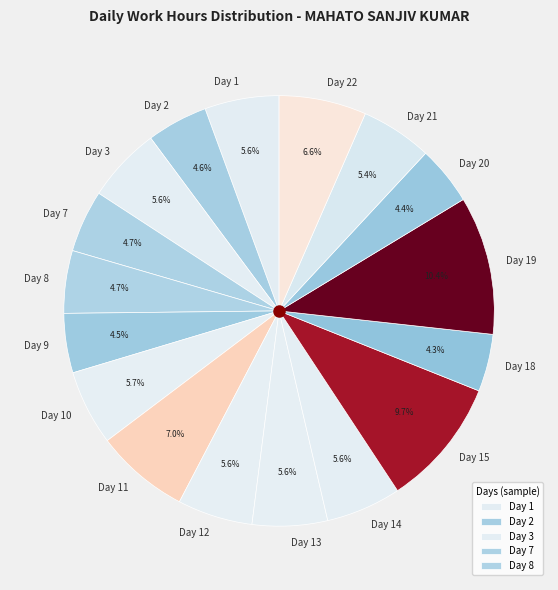

What is the largest slice in the pie chart?

Day 19